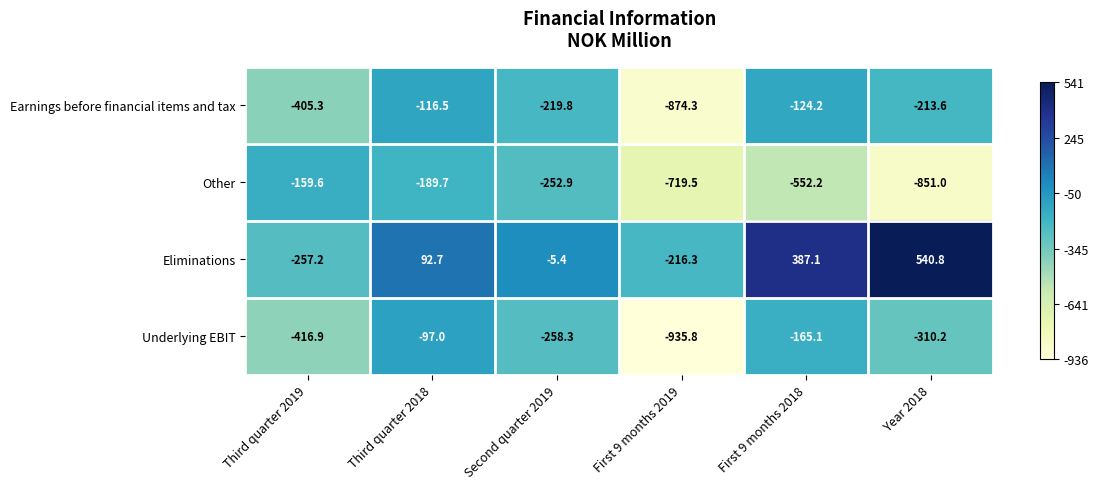

At which category does the chart reach its peak across all series?

Year 2018